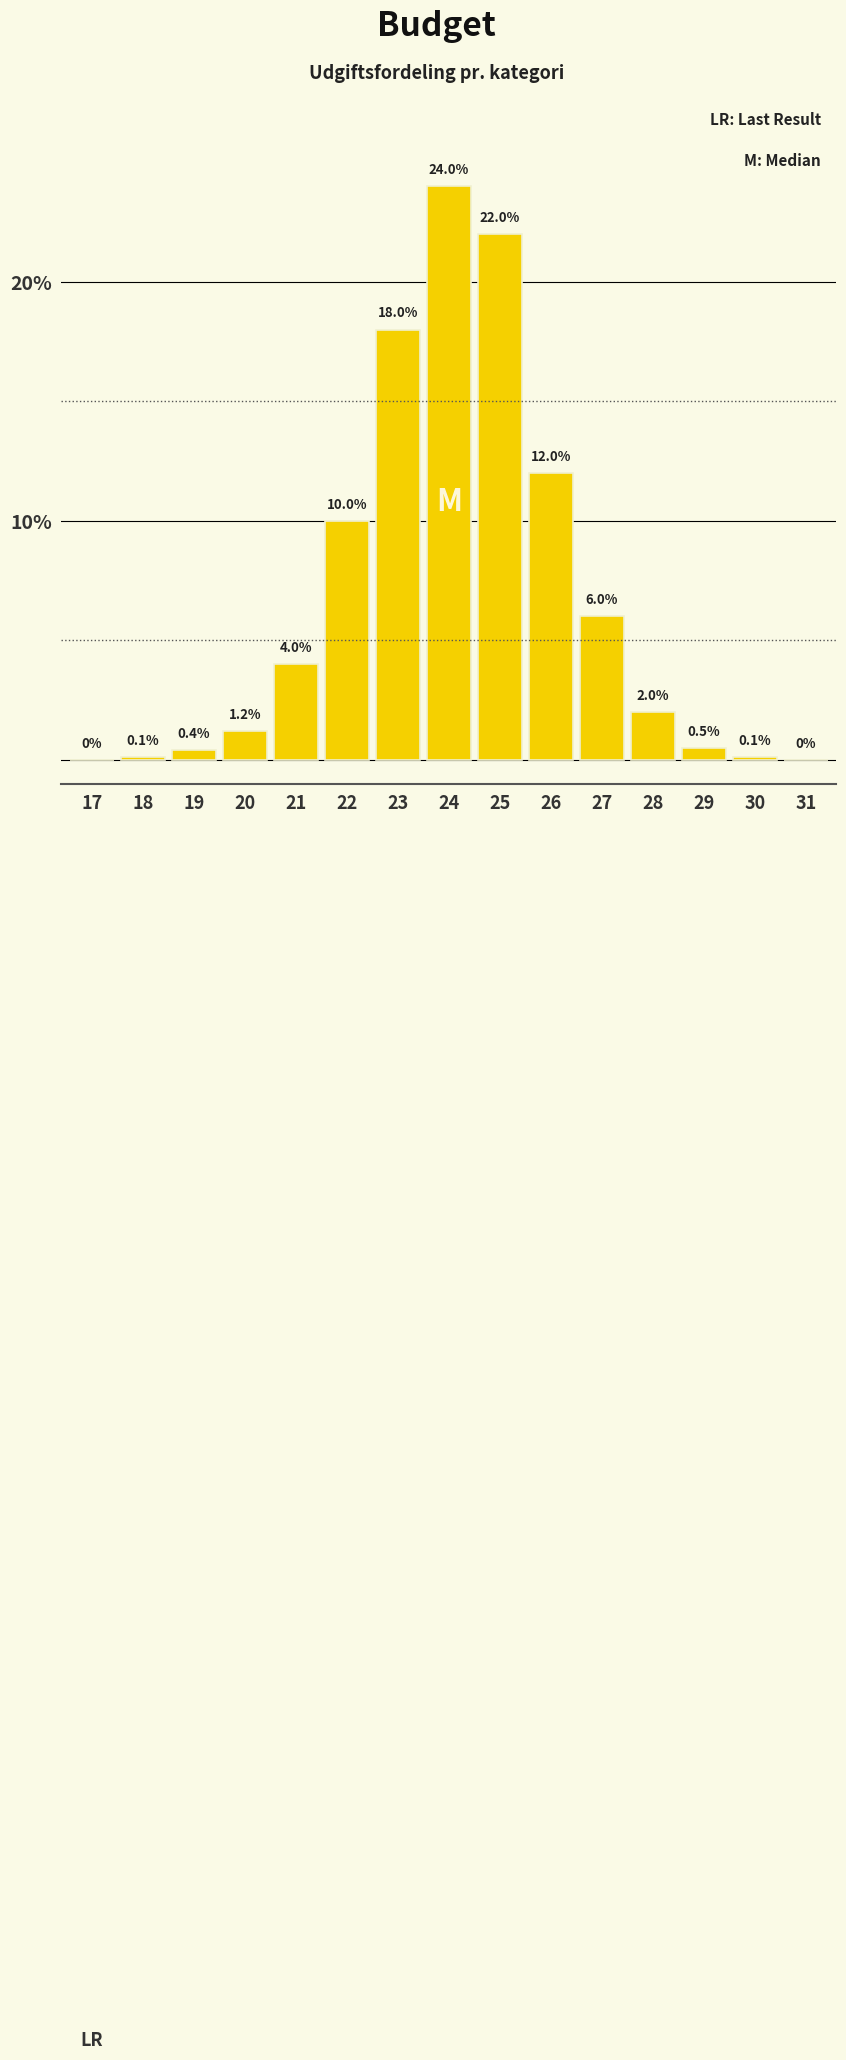

Reading left to right, extract all data points from this chart.

17=0.0	18=0.1	19=0.4	20=1.2	21=4.0	22=10.0	23=18.0	24=24.0	25=22.0	26=12.0	27=6.0	28=2.0	29=0.5	30=0.1	31=0.0